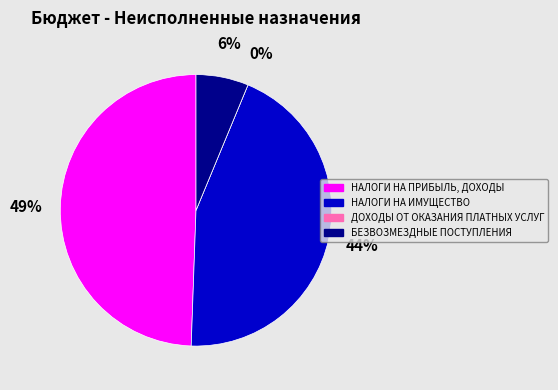

Which slice is the smallest?

ДОХОДЫ ОТ ОКАЗАНИЯ ПЛАТНЫХ УСЛУГ